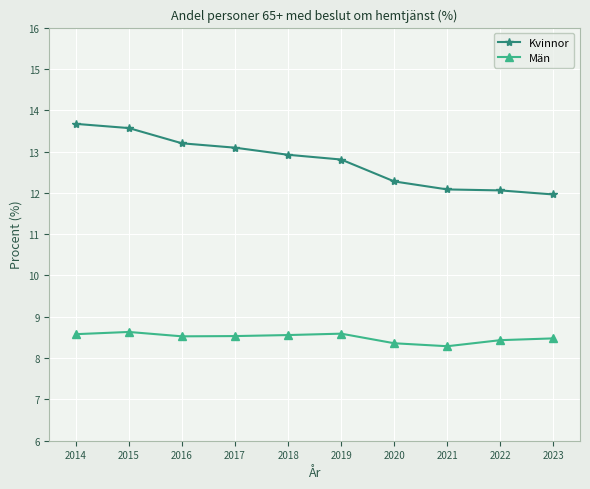

What are all the series names shown in the legend?

Kvinnor, Män